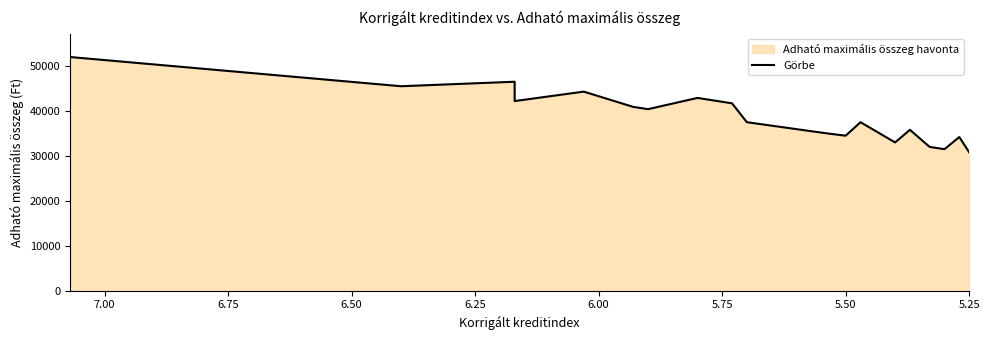

Reading left to right, transcribe all the data shown in this chart.

52000	45500	46500	42200	44300	40900	40400	42900	41700	37500	35500	34900	34500	37500	33000	35800	32000	31500	34200	30800